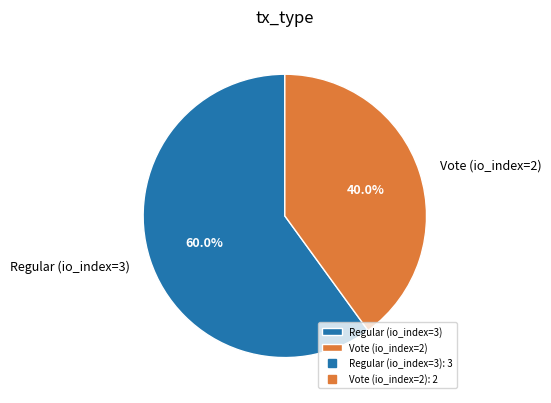

Which slice is the largest?

Regular (io_index=3)